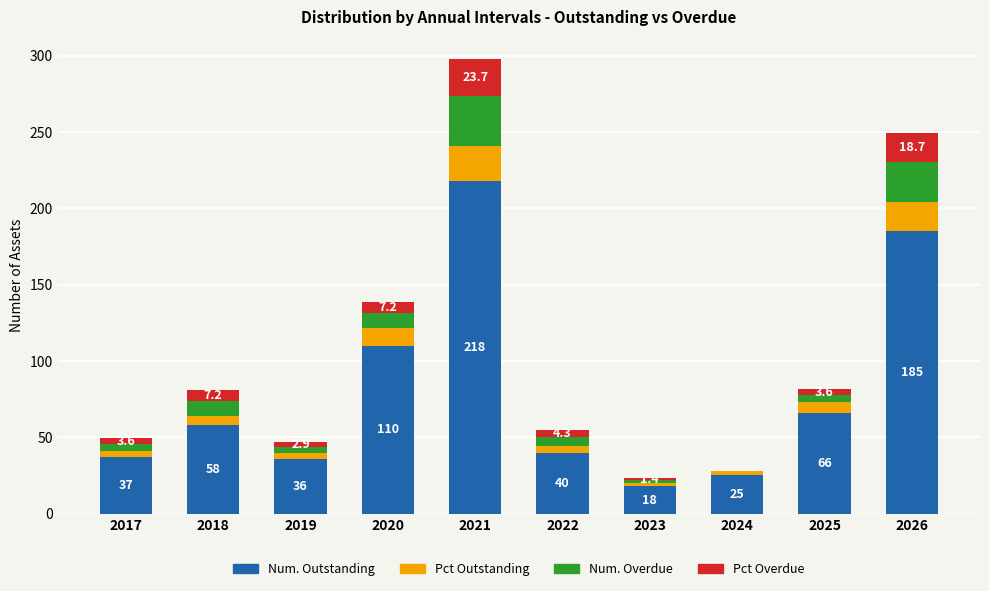

What is the maximum value for Num. Outstanding?

218.0